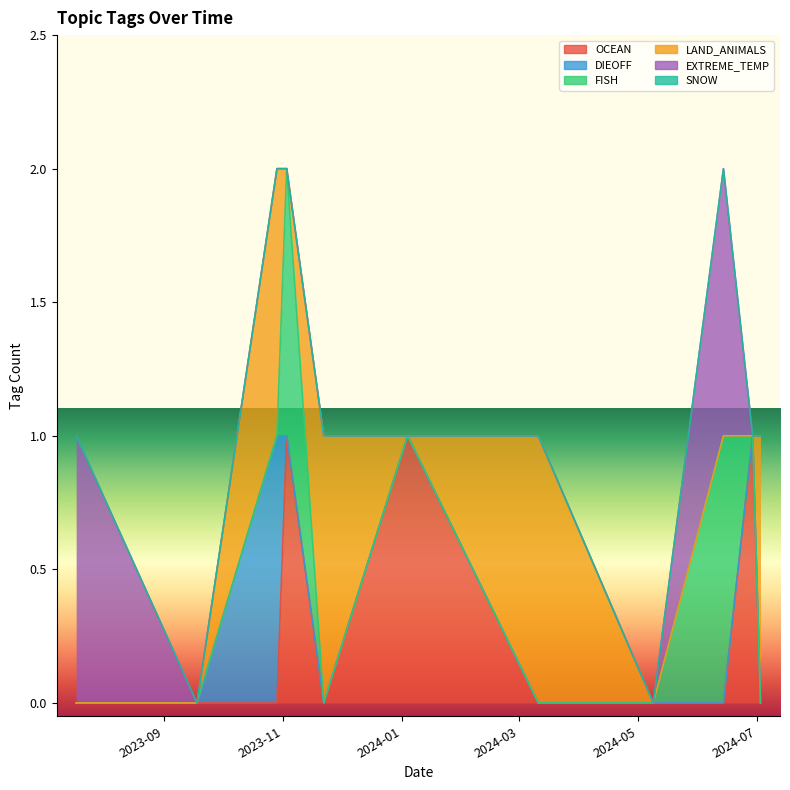

How many lines are shown in the chart?

6